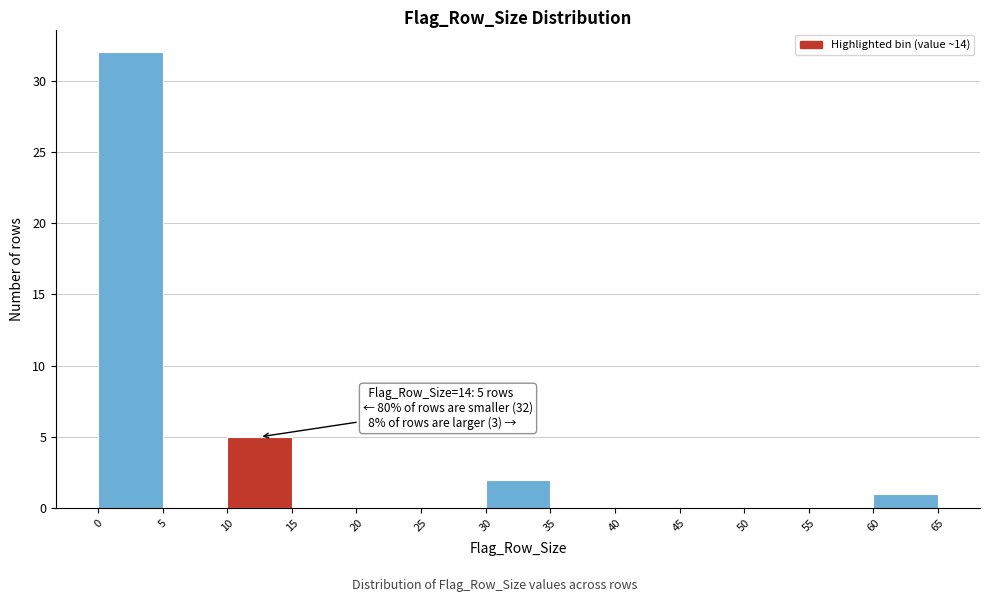

Which range on the x-axis has the tallest bar?

0 to 5